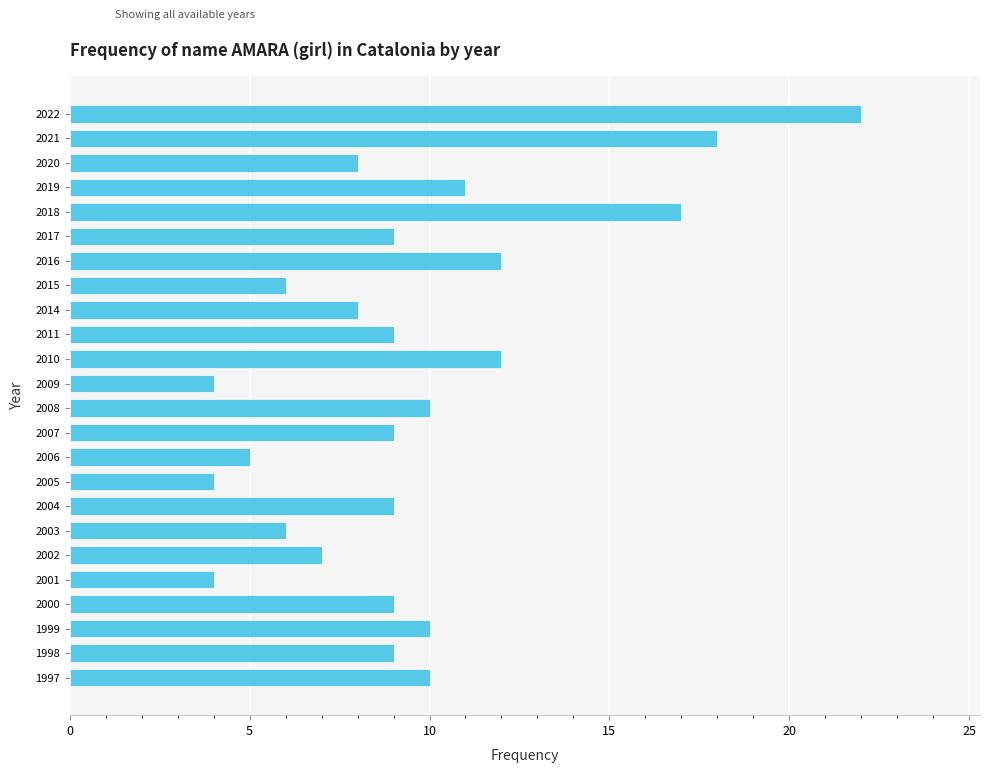

Reading top to bottom, extract all data points from this chart.

2022=22	2021=18	2020=8	2019=11	2018=17	2017=9	2016=12	2015=6	2014=8	2011=9	2010=12	2009=4	2008=10	2007=9	2006=5	2005=4	2004=9	2003=6	2002=7	2001=4	2000=9	1999=10	1998=9	1997=10